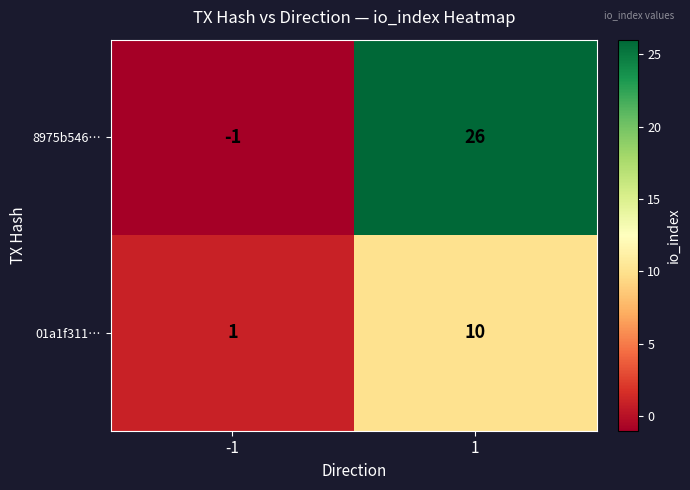

Reading left to right, transcribe all the data shown in this chart.

8975b546…: -1=-1	1=26
01a1f311…: -1=1	1=10